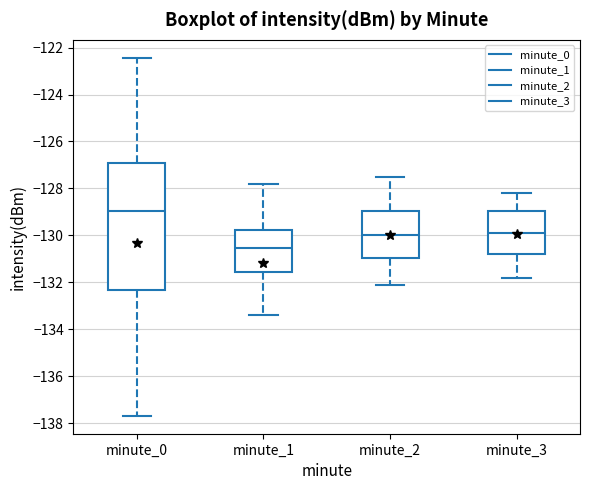

Which box has the lowest median line?

minute_1